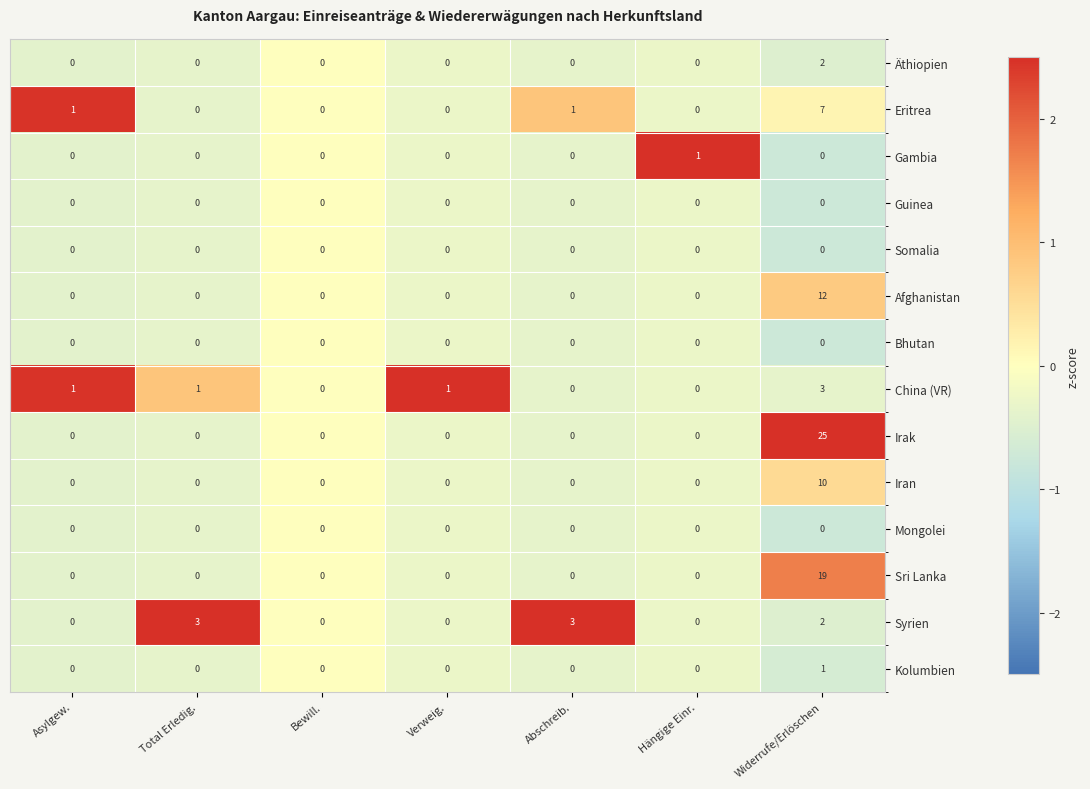

What is the difference between the maximum and second lowest values in the Irak series?

25